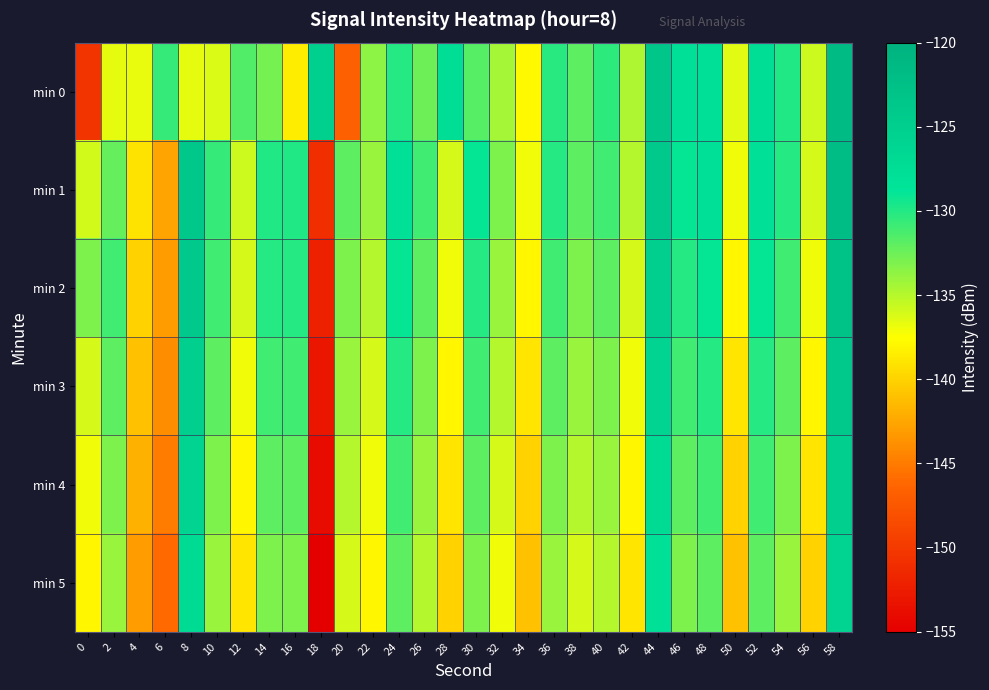

At which category is the sum across all series the highest?

58